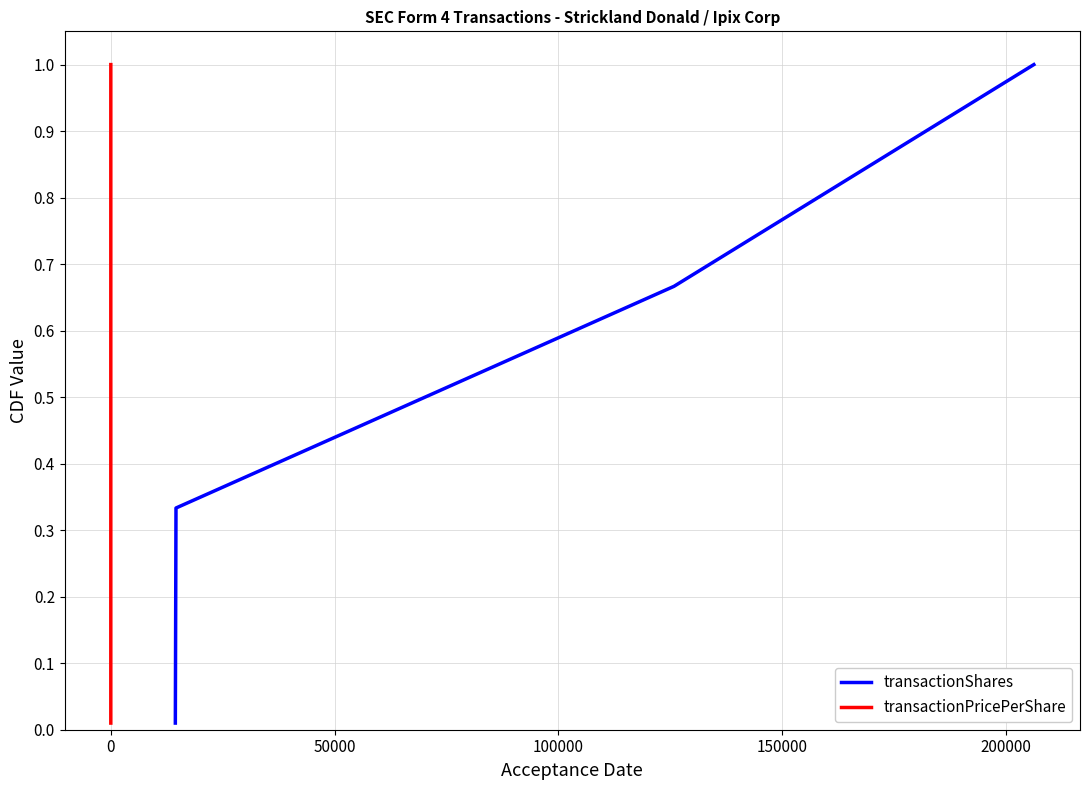

What is the average value of the transactionPricePerShare series?

0.5